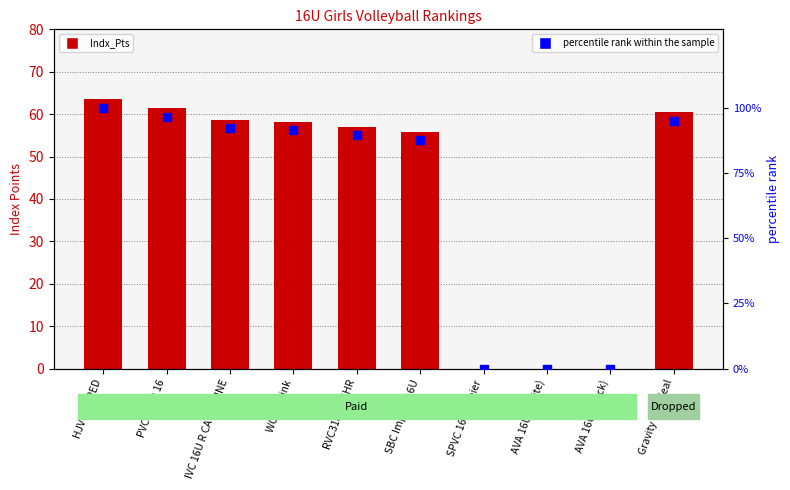

Which series reaches the minimum Y coordinate?

Indx_Pts